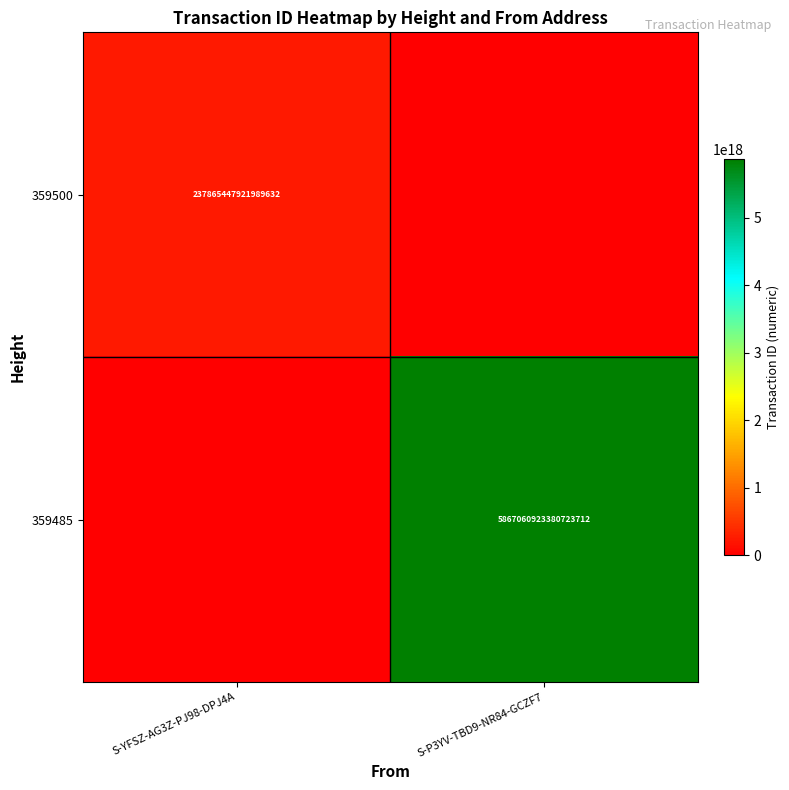

The value of 359500 at S-YFSZ-AG3Z-PJ98-DPJ4A is 237865447921989632. True or false?

True